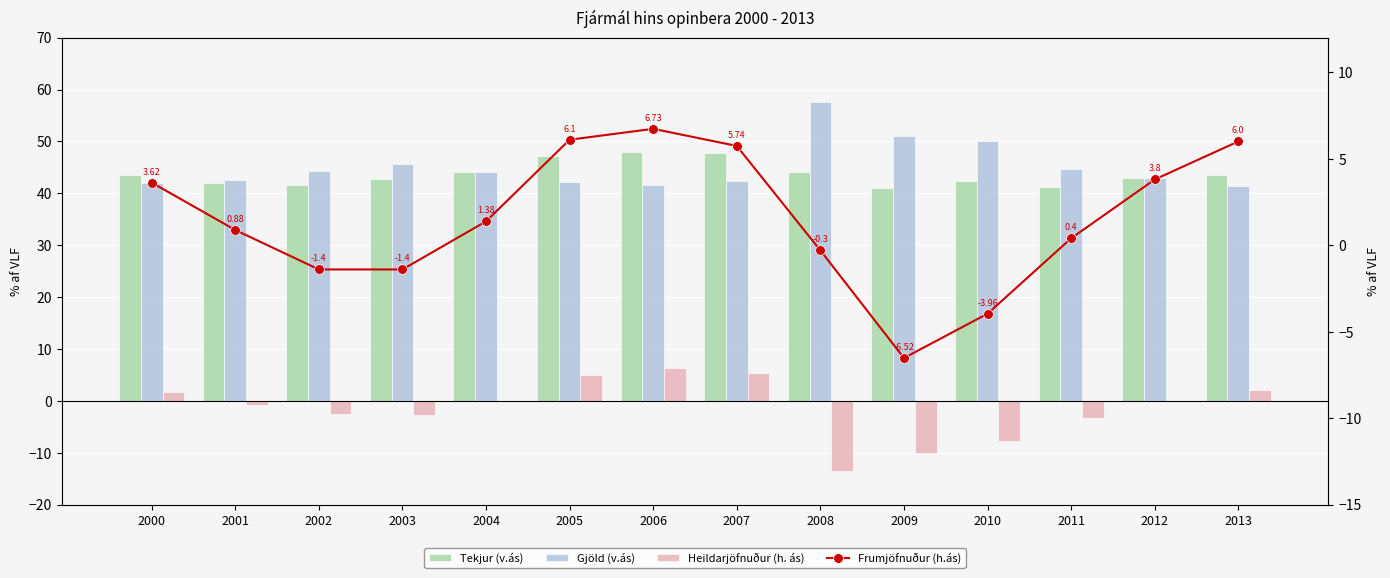

What is the maximum value shown in the chart?

57.6